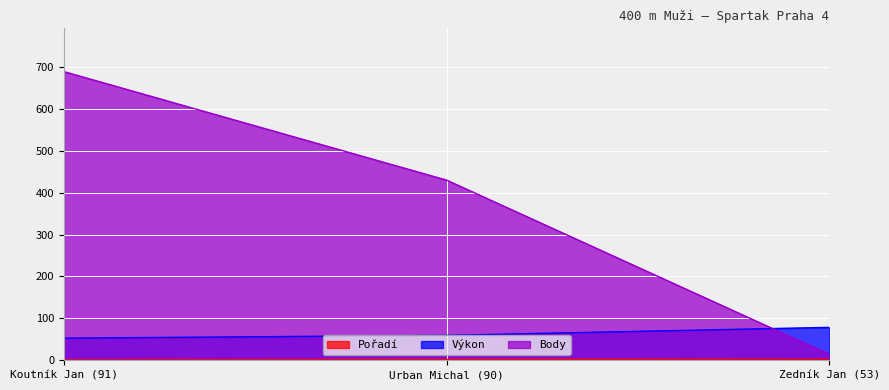

Where does the Výkon series first go above 59?

Urban Michal (90)